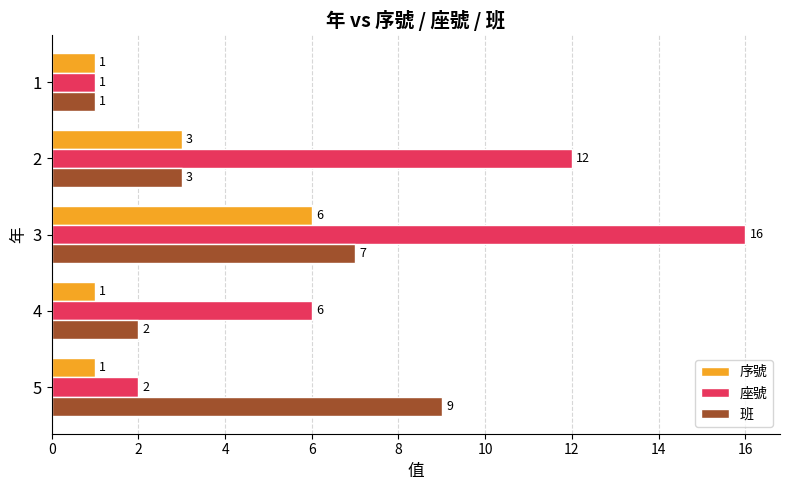

What is the difference between the highest and lowest values at 3?

10